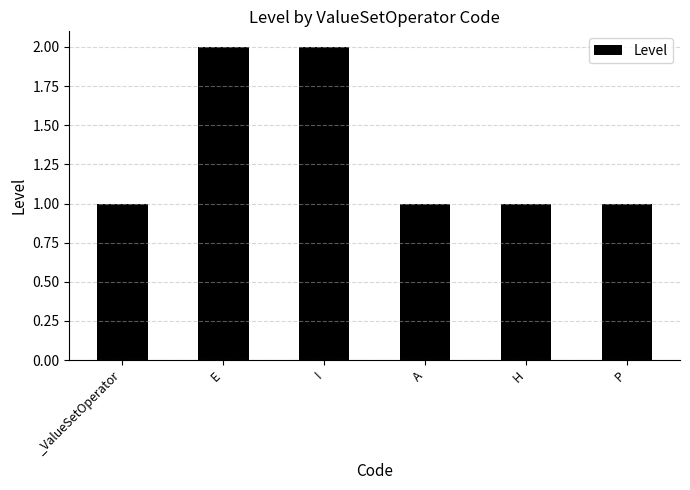

What is the ratio of the value at A to the value at _ValueSetOperator?

1.0